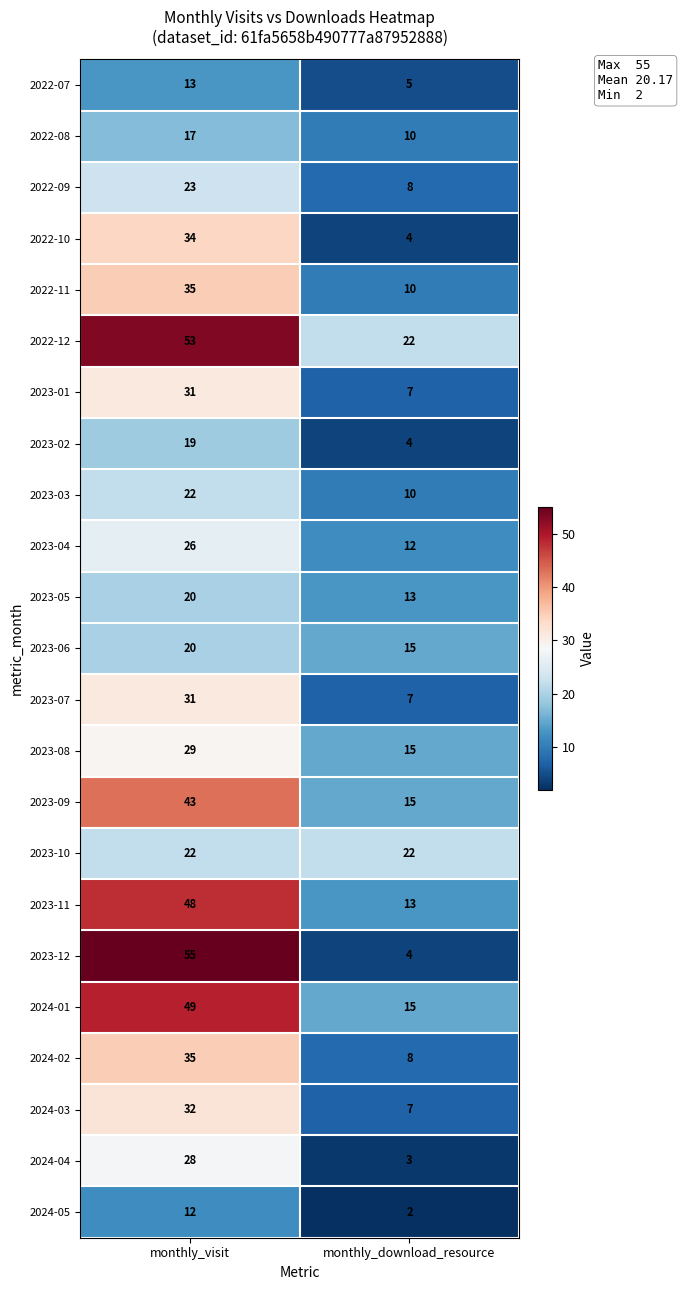

What is the spread (max minus min) of values at monthly_download_resource?

20